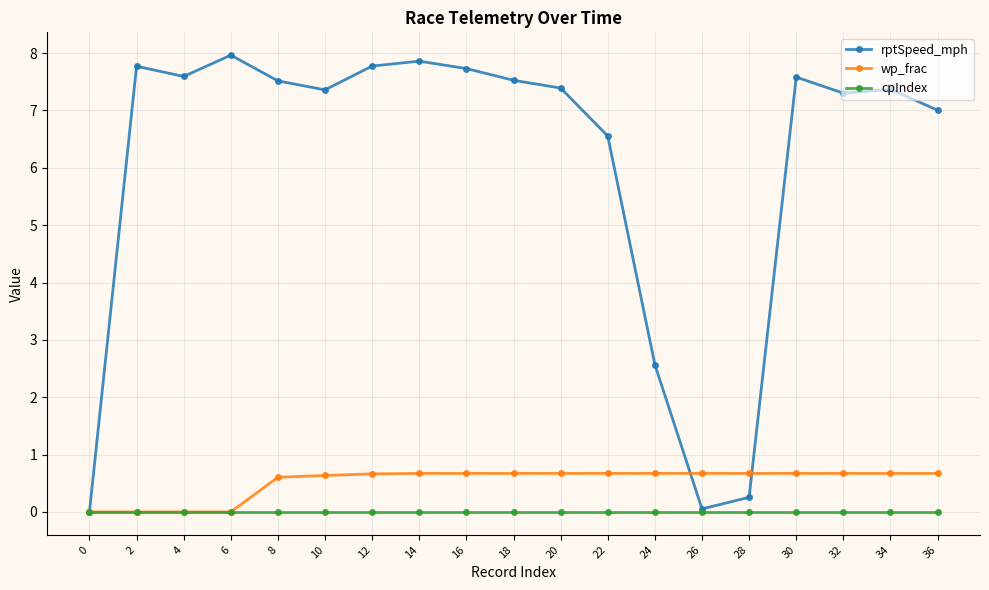

At how many categories does at least one series exceed 5?

15